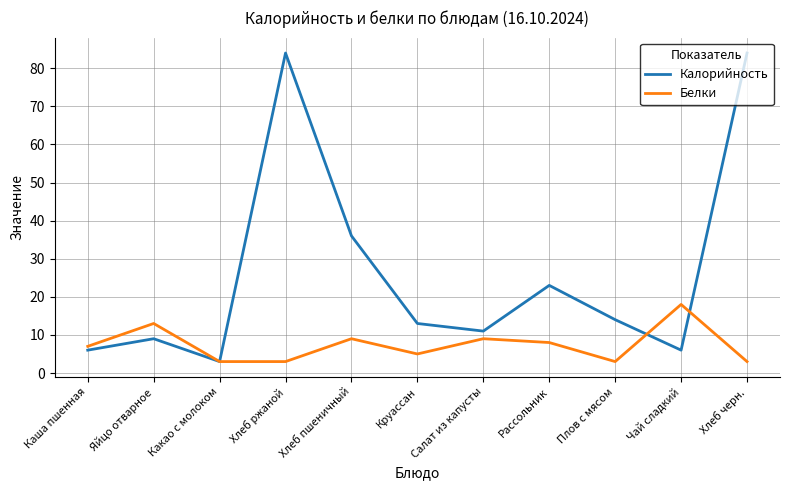

The Калорийность series shows 11 at Чай сладкий. True or false?

False